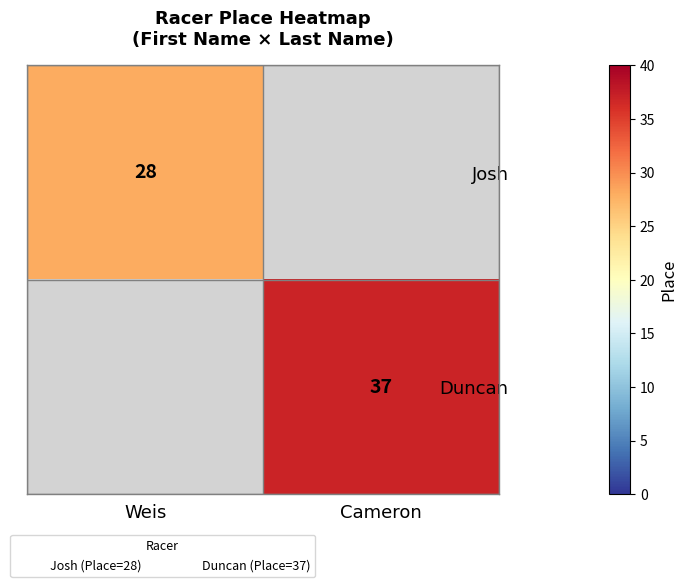

True or false: Duncan has a value of 54 at Cameron.

False